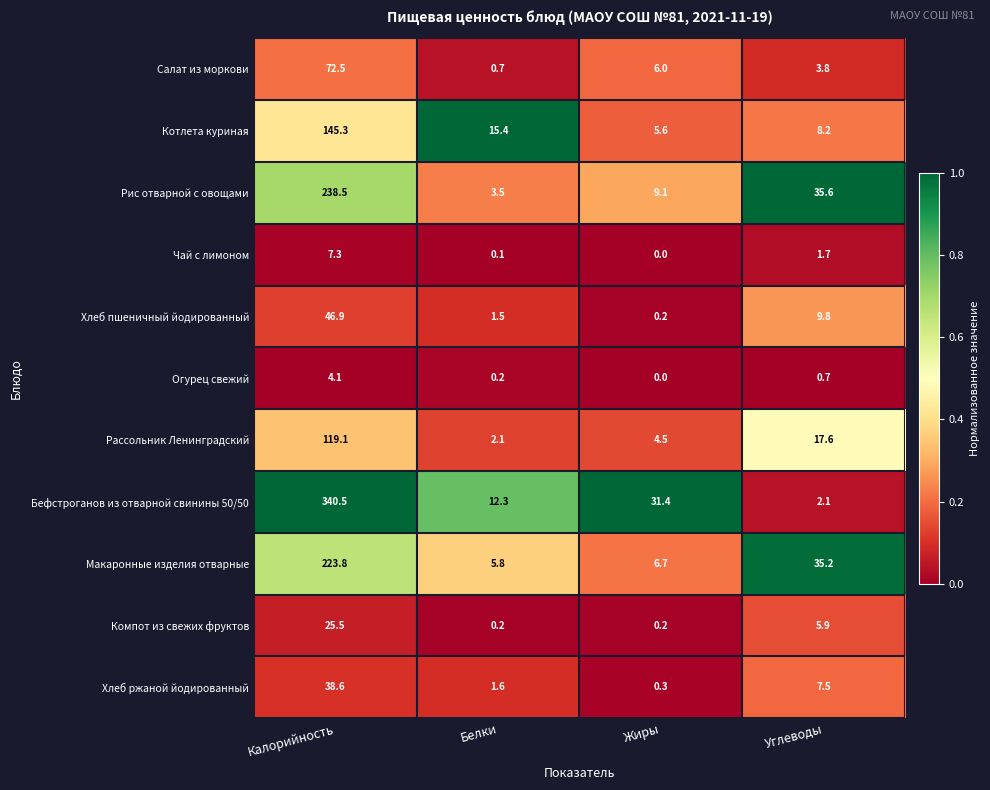

What is the total value across all series at Углеводы?

128.1